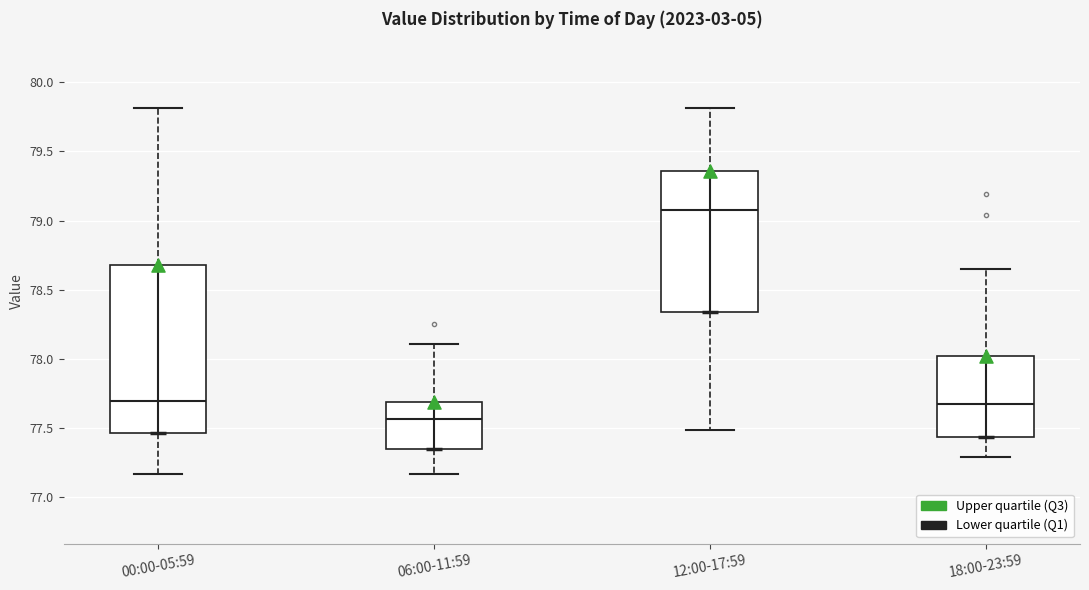

Which box has the highest median line?

12:00-17:59